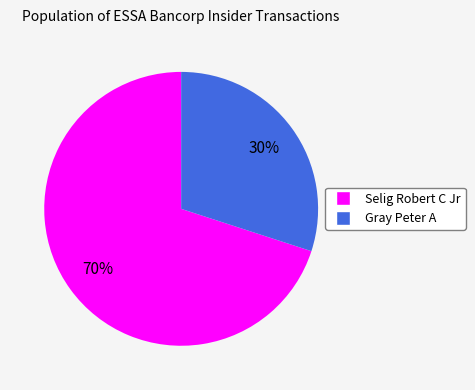

Is there any slice that represents more than half of the pie?

Yes